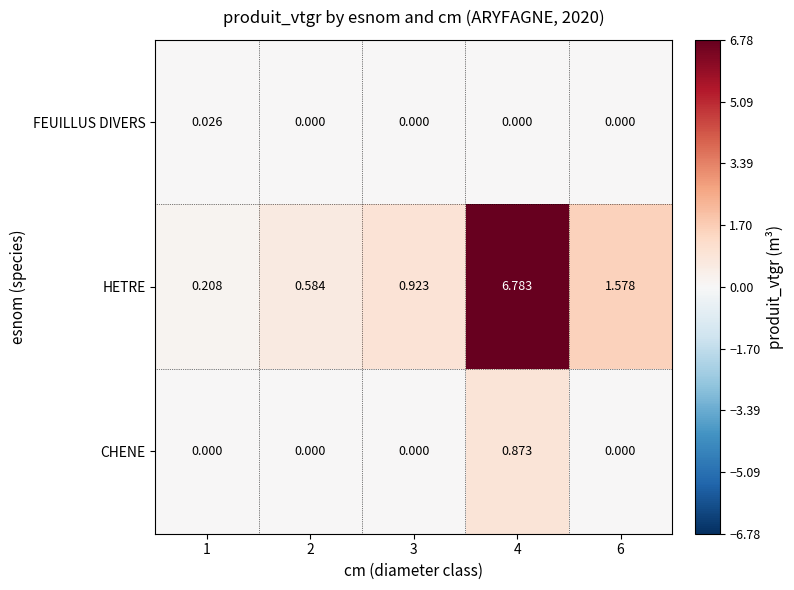

Which series has the widest spread of values?

HETRE